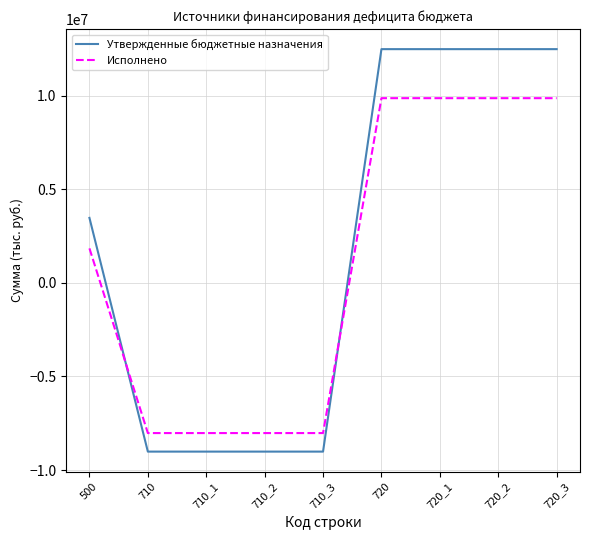

What is the sum of the Утвержденные бюджетные назначения values at 500 and 720_3?

15958491.0